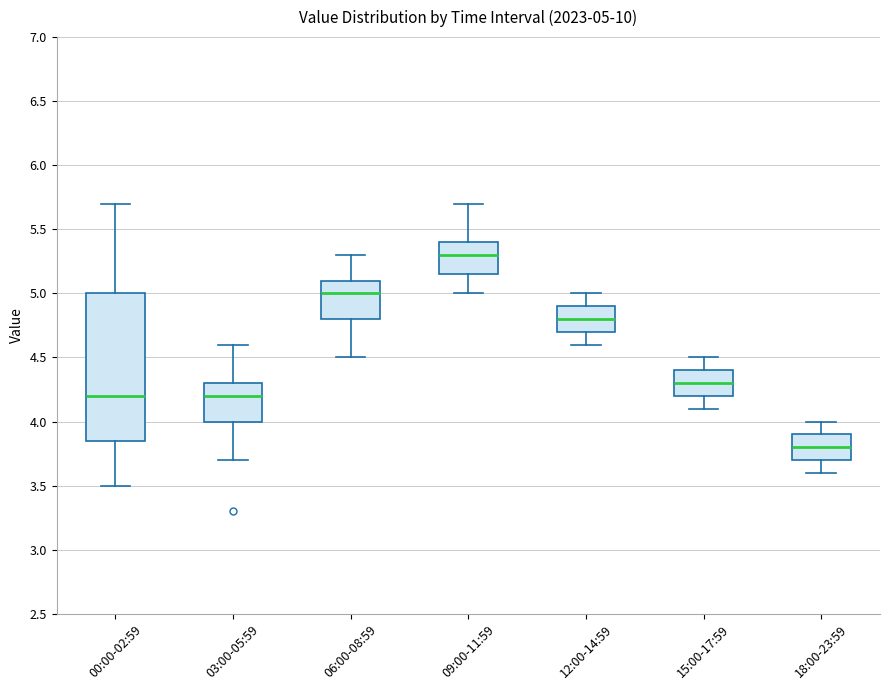

Which box has the highest median line?

09:00-11:59